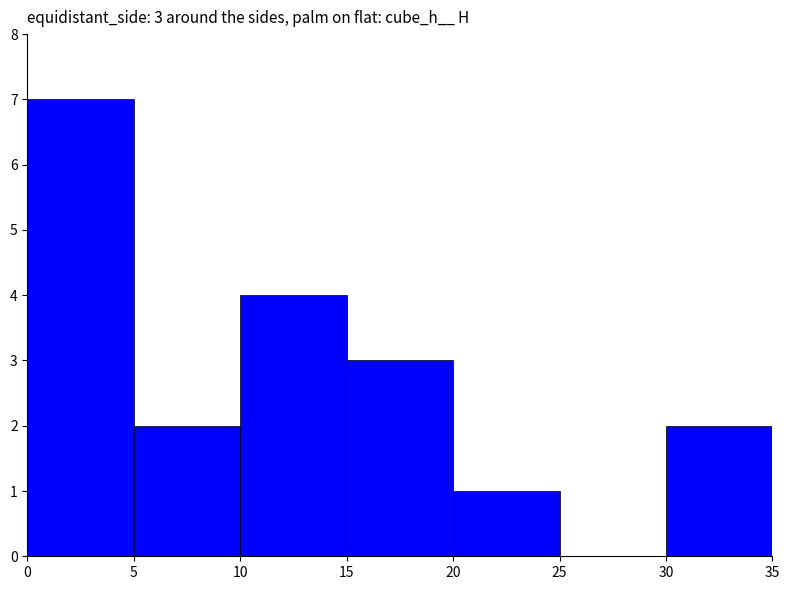

What is the maximum value shown in the chart?

7